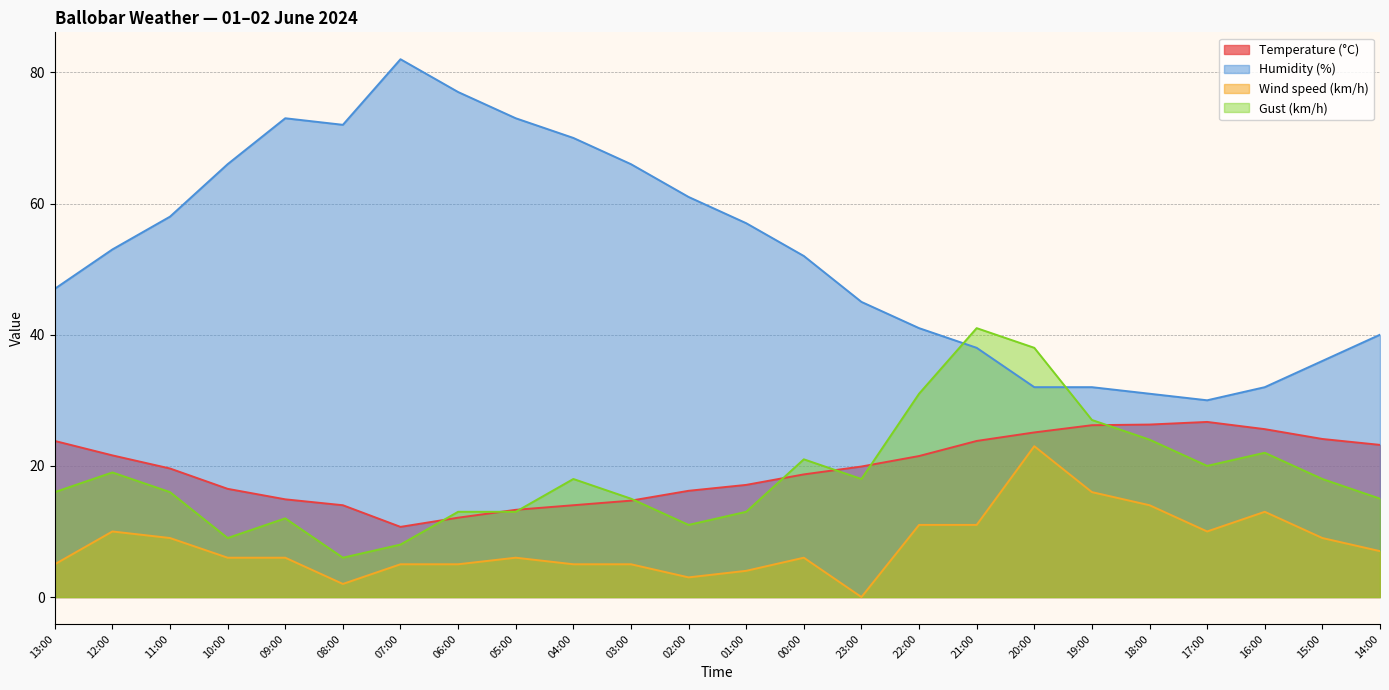

In Humidity (%), how many points are lower than both neighbors (excluding endpoints)?

2